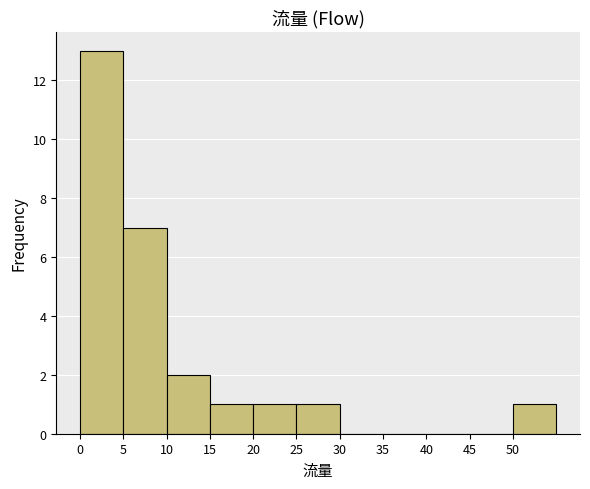

Over which range of the x-axis is the bar tallest?

0 to 5